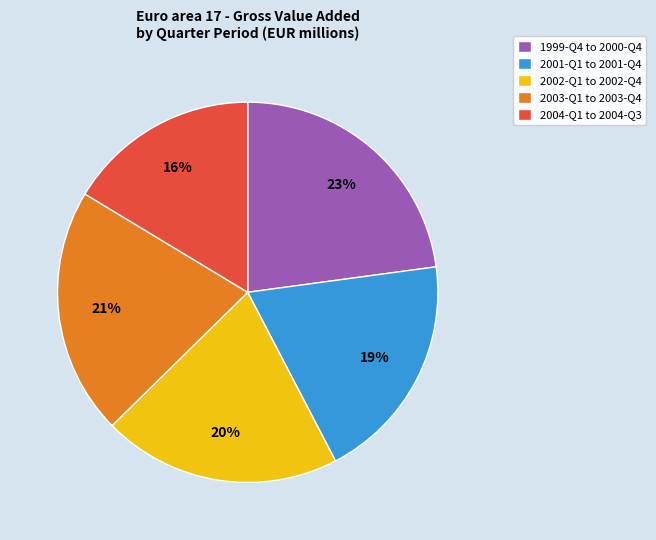

Does any single category account for the majority?

No